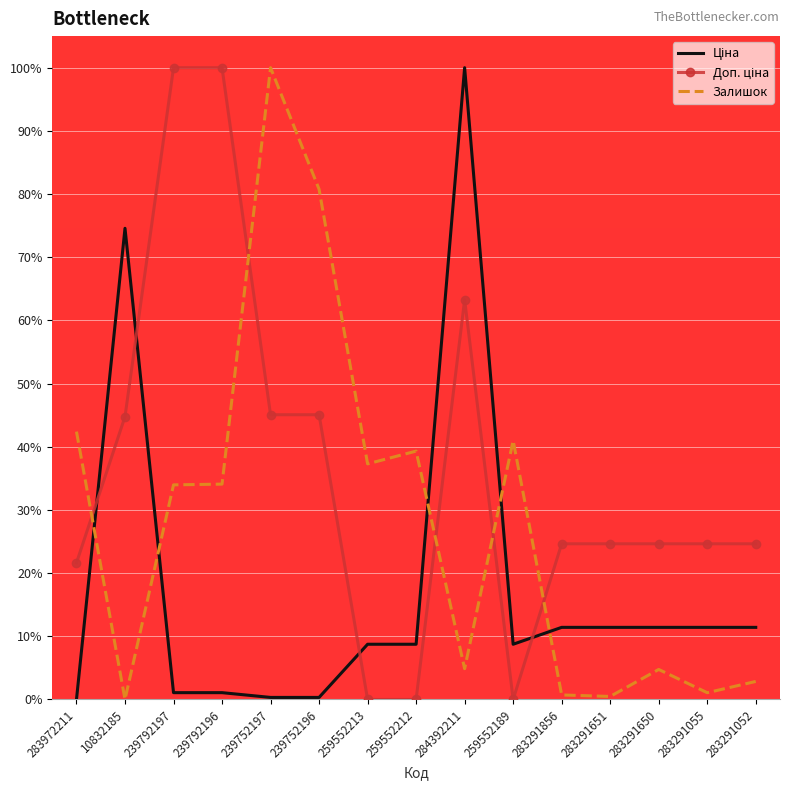

What is the highest value of the Залишок series?

100.0